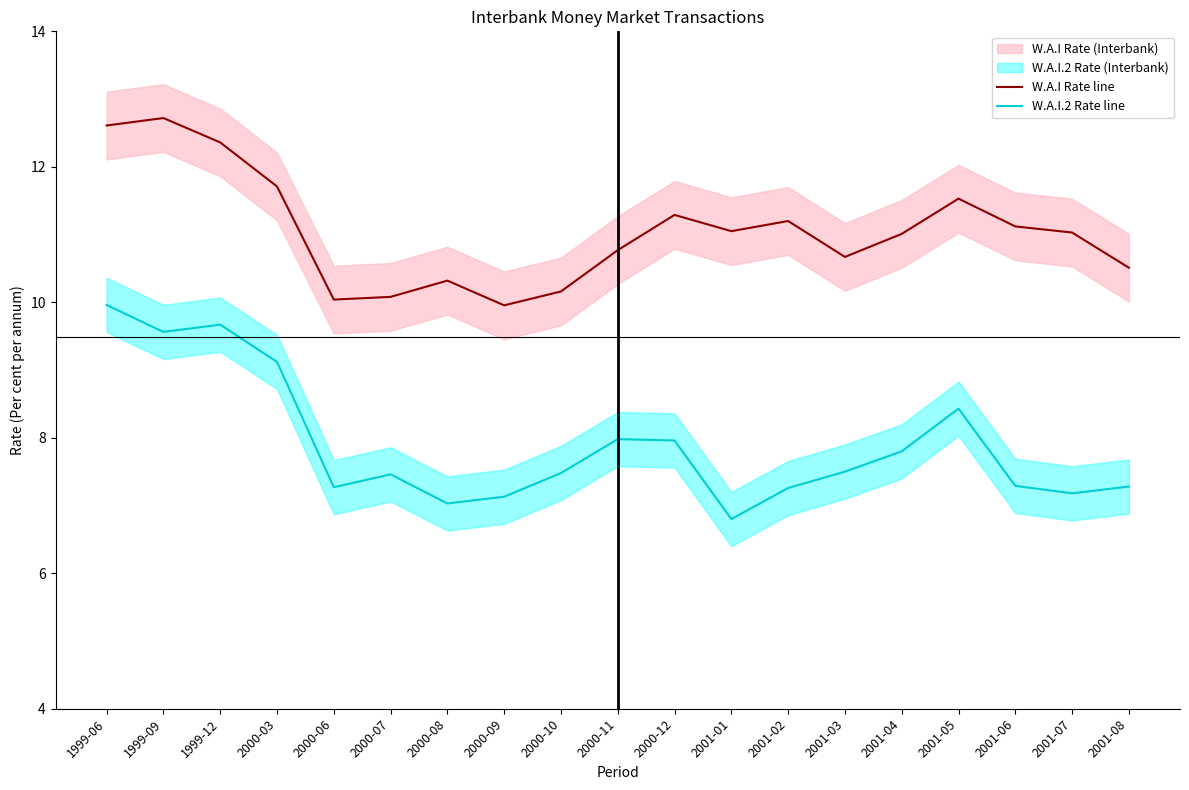

True or false: W.A.I Rate line and W.A.I.2 Rate line cross at least once.

False